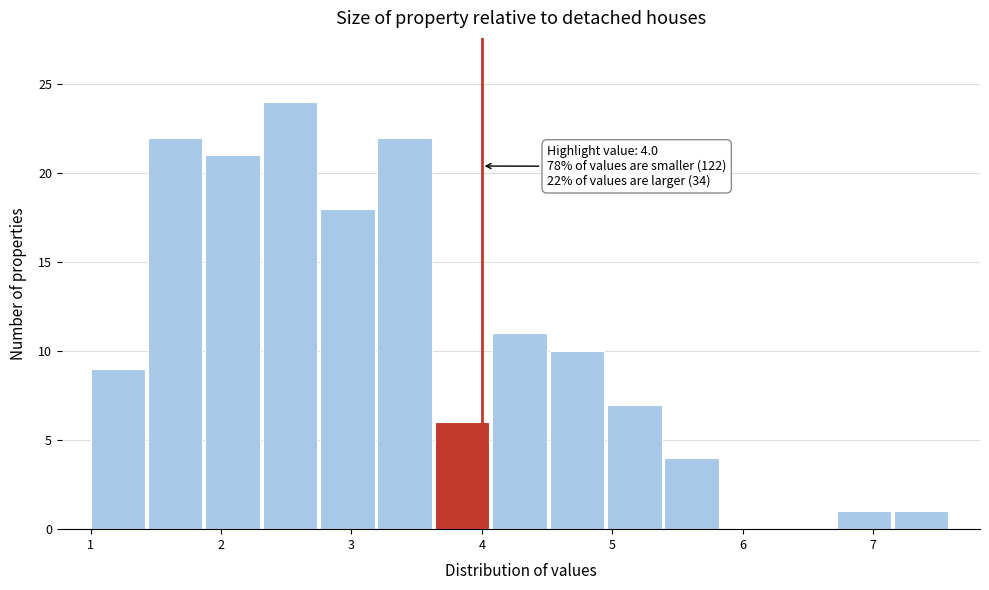

Over which range of the x-axis is the bar tallest?

2.32 to 2.76